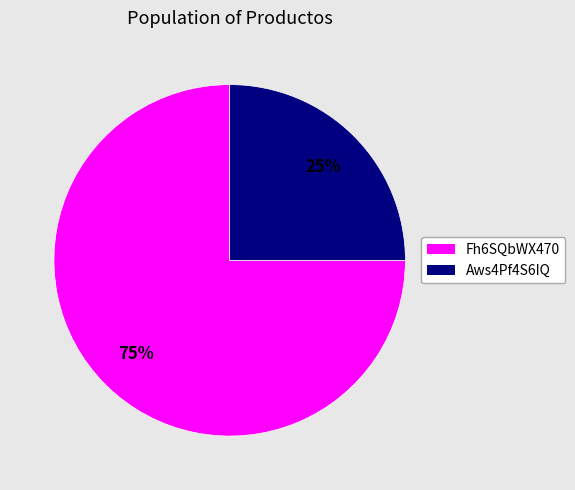

Does any single category account for the majority?

Yes